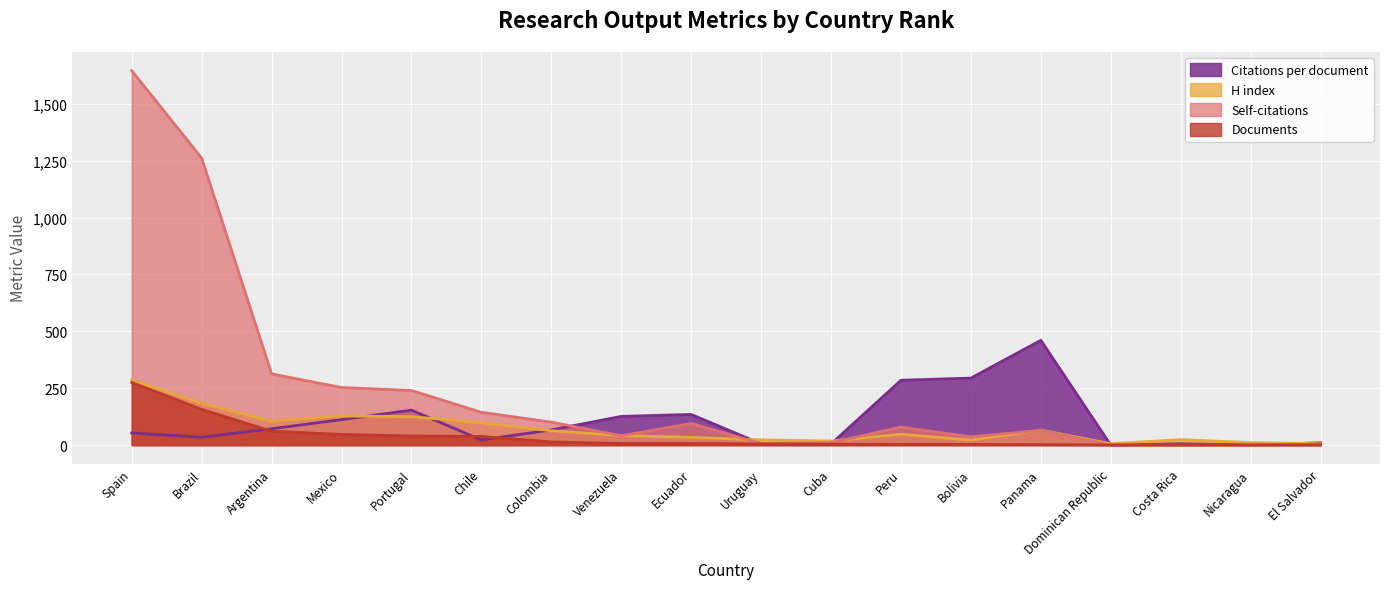

What is the value of the Self-citations point at the 6th from the left?

144.0